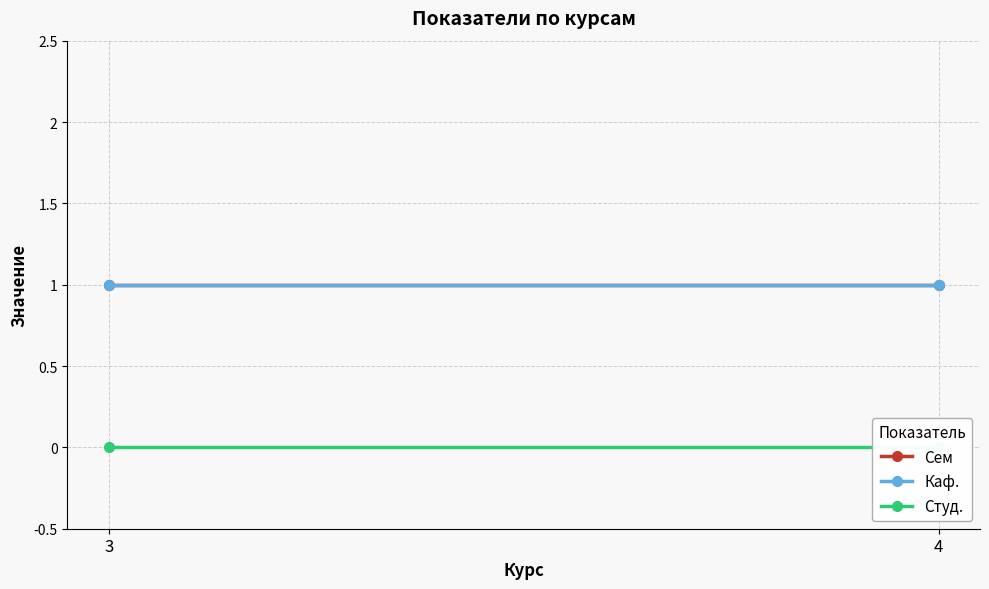

Is the value of Каф. at 4 greater than the value of Студ. at 3?

Yes